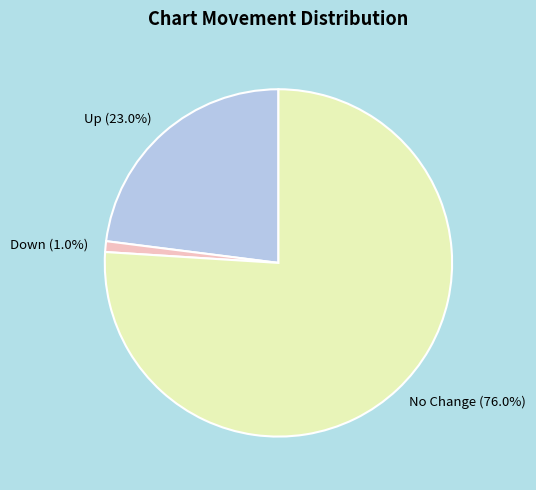

What is the total percentage of Up (23.0%) and No Change (76.0%)?

99.0%